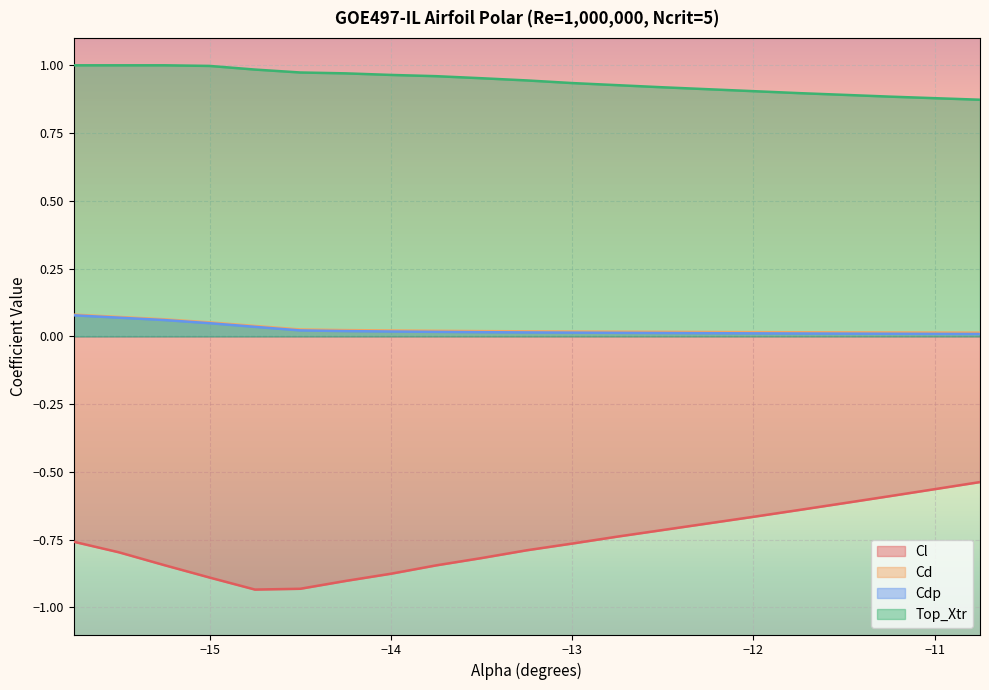

Is the value of Cdp at -12.5 greater than the value of Top_Xtr at -14.0?

No